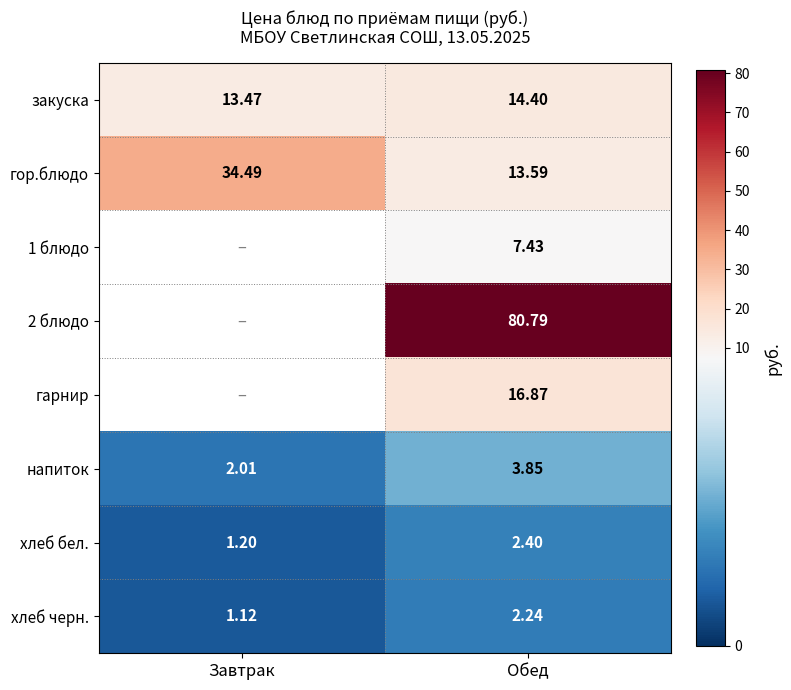

At which label does закуска first exceed 14?

Обед